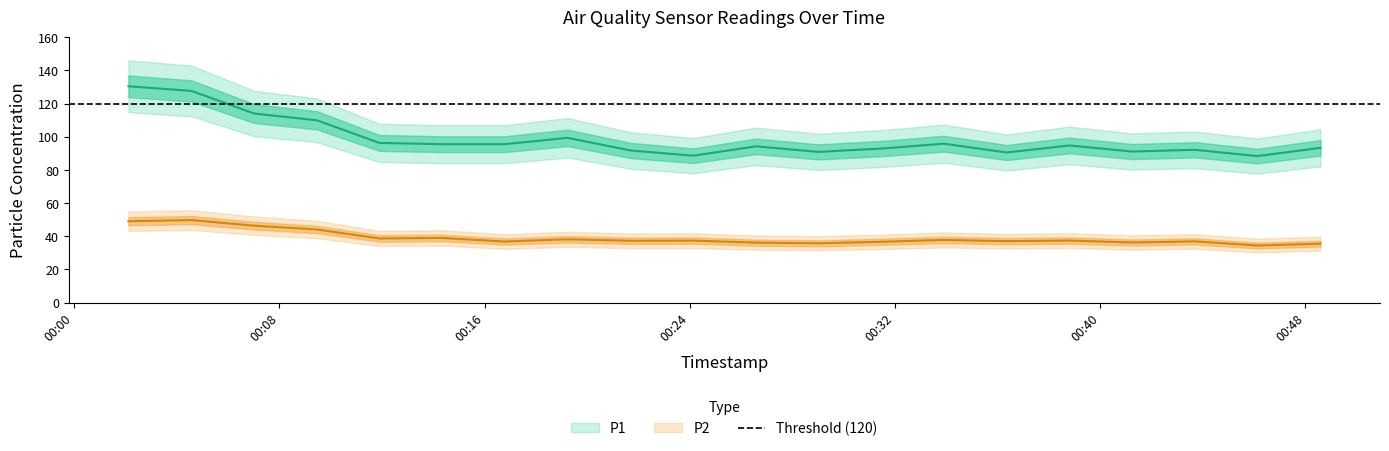

Between 2022-11-15T00:16:47 and 2022-11-15T00:46:08, which is larger?

2022-11-15T00:16:47